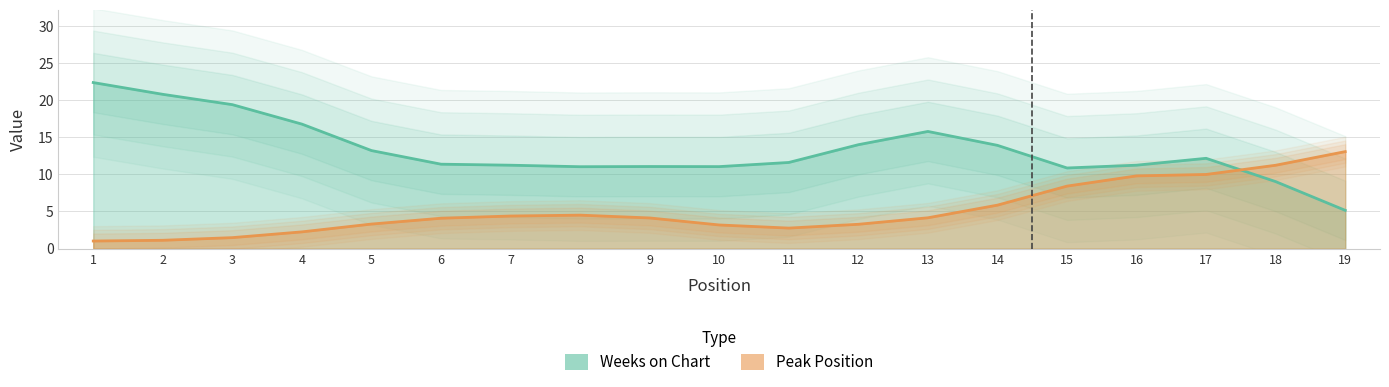

True or false: Peak Position has a value of 8 at 9.

False